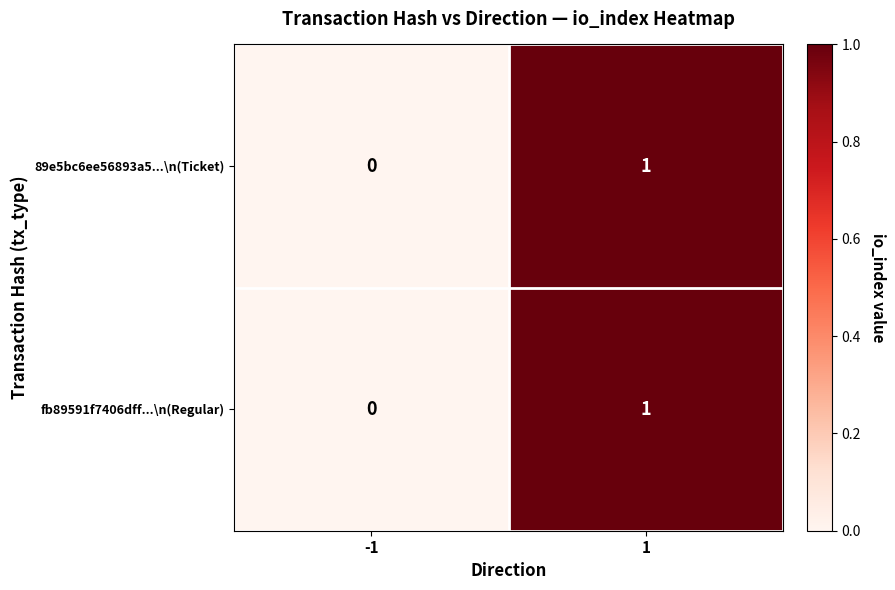

At which category is the sum across all series the highest?

1